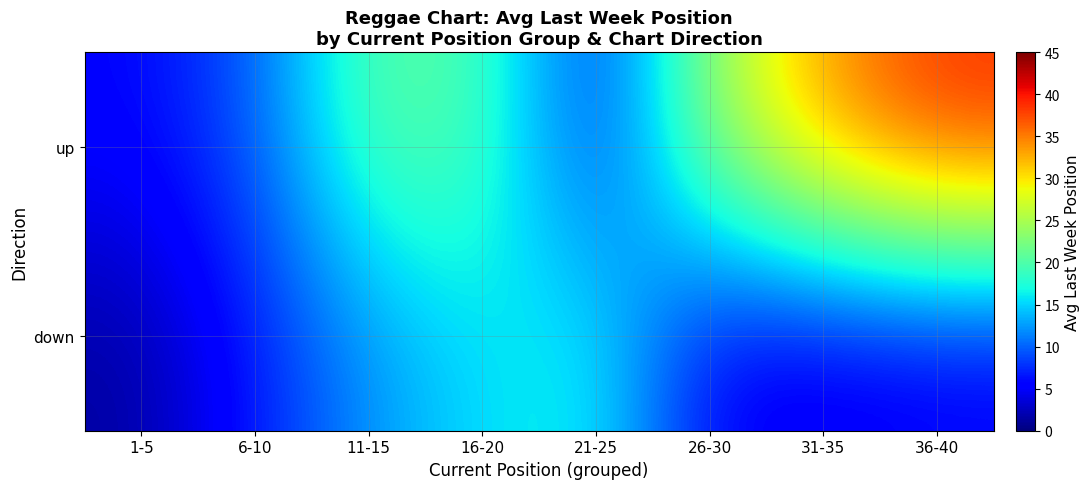

Reading left to right, what are all the values shown in this chart?

up: 1-5=5.7	6-10=9.8	11-15=20.7	16-20=20.0	21-25=6.9	26-30=24.1	31-35=34.0	36-40=39.2
down: 1-5=1.3	6-10=6.7	11-15=12.1	16-20=15.6	21-25=16.9	26-30=4.9	31-35=4.1	36-40=4.7